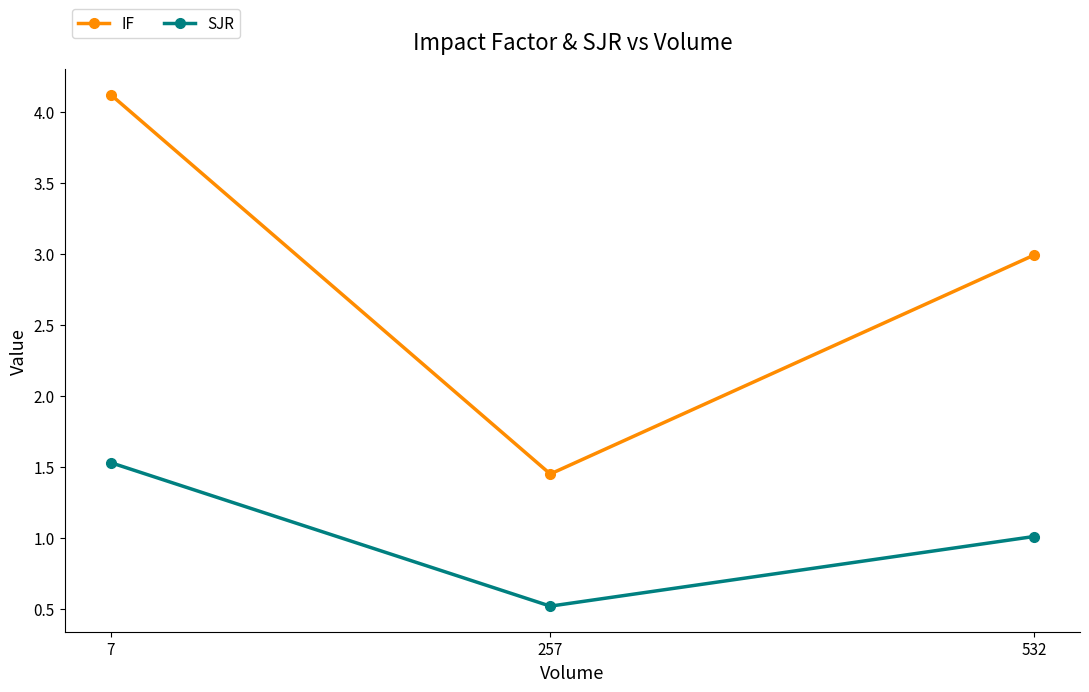

What is the difference between the maximum and minimum values in the SJR series?

1.0